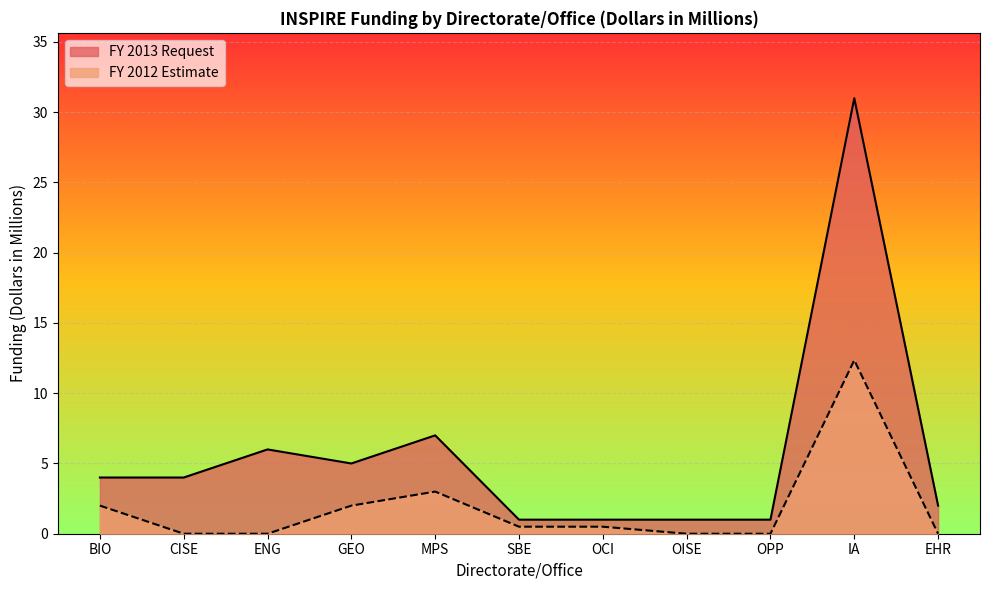

What is the approximate value of FY 2013 Request at OISE?

1.0